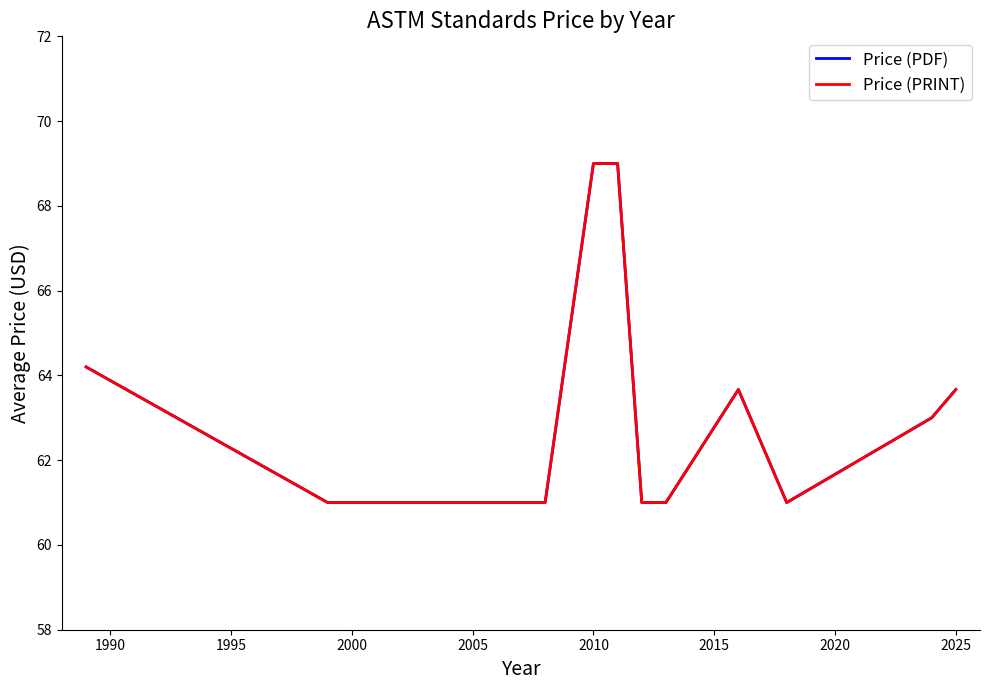

At how many categories does at least one series exceed 68?

2